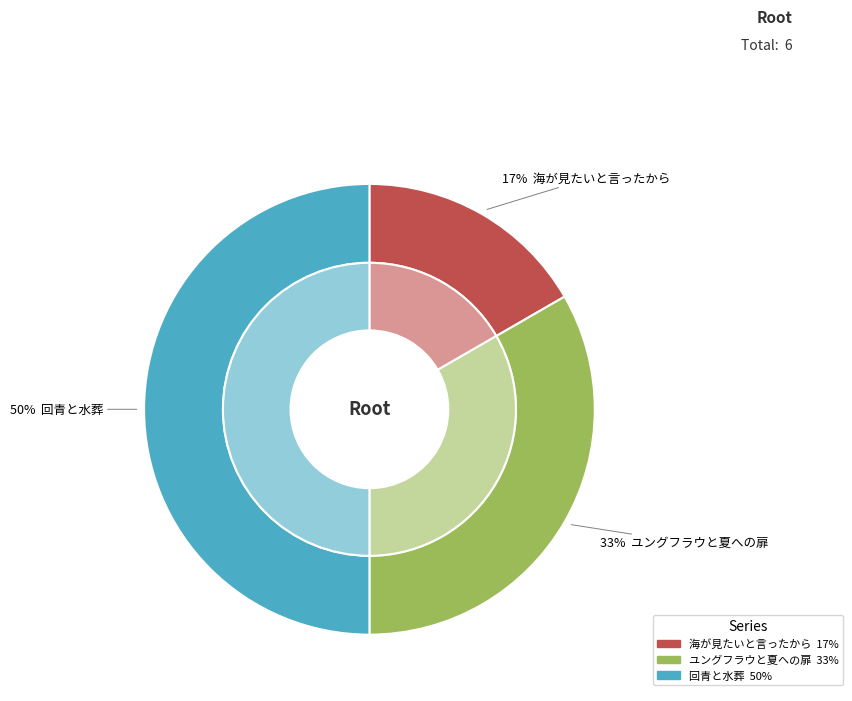

To the nearest percent, what is the combined percentage of ユングフラウと夏への扉 and 回青と水葬?

83%